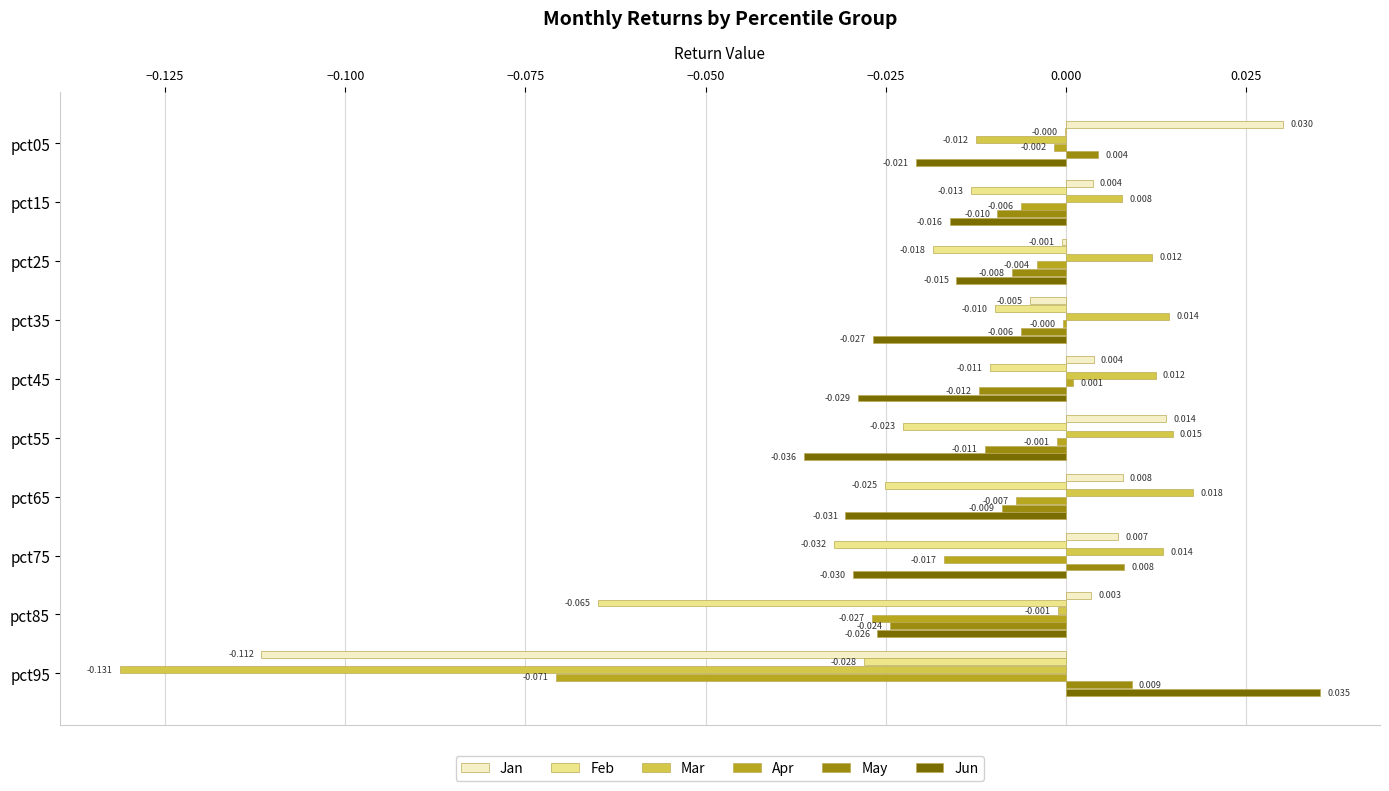

Which label corresponds to the largest value in the chart?

pct95